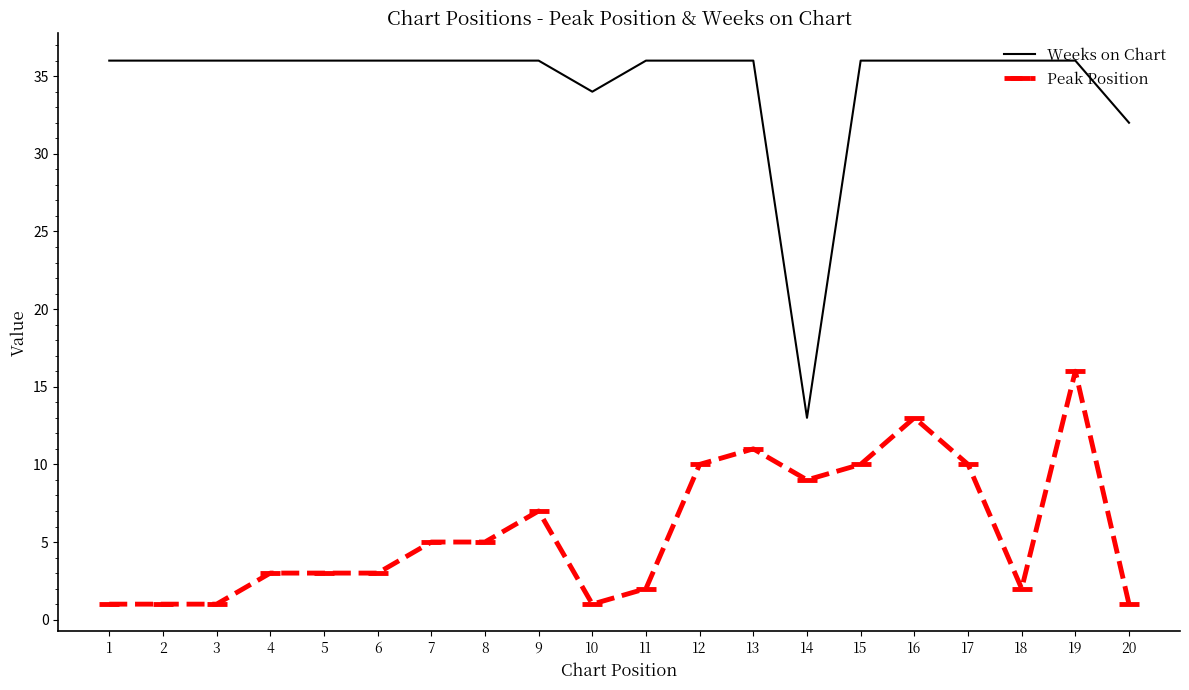

True or false: Weeks on Chart and Peak Position cross at least once.

False